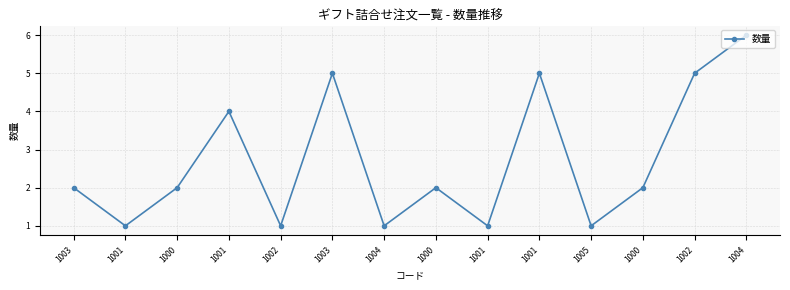

How many data points does each series have?

14